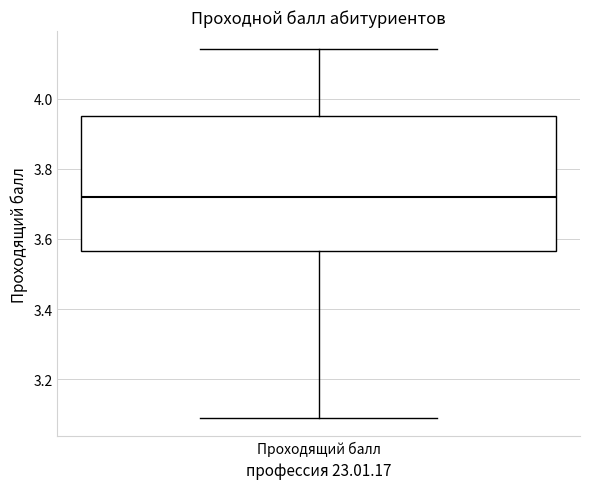

Where does the lower whisker of the box for Проходящий балл end on the y-axis? The values are not printed on the chart, so give them approximately, as read against the axis.

3.10